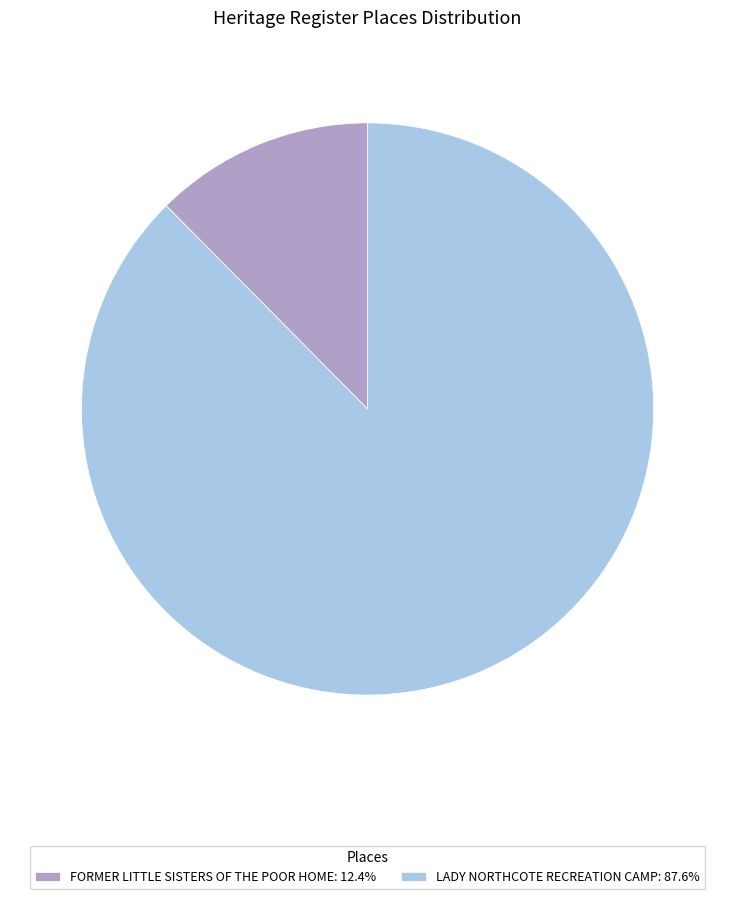

What is the ratio of the value at LADY NORTHCOTE RECREATION CAMP to the value at FORMER LITTLE SISTERS OF THE POOR HOME?

7.0